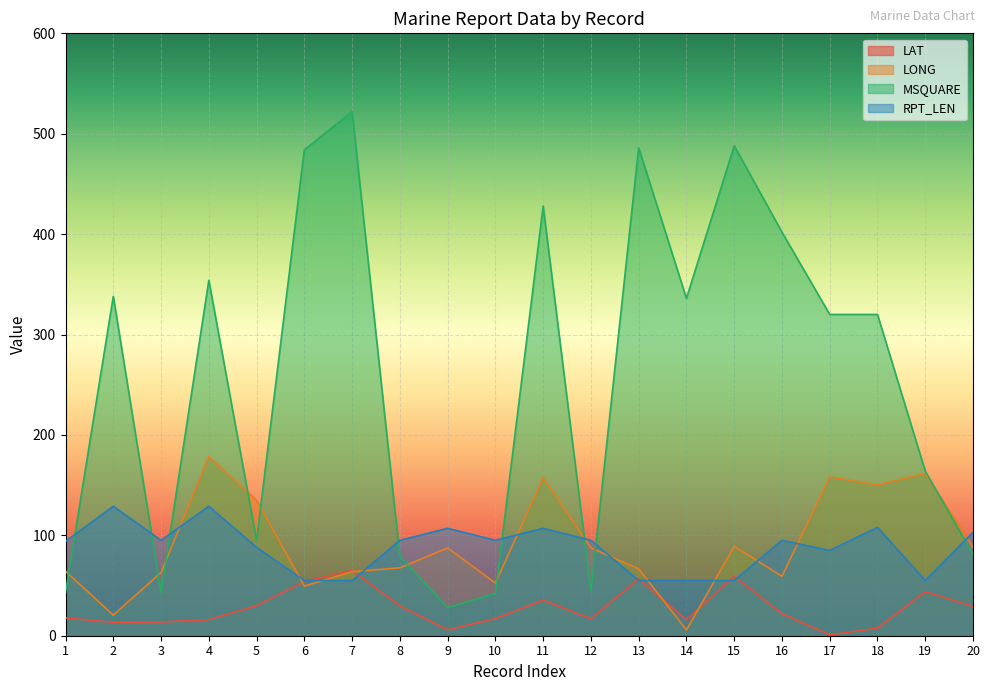

Is it true that MSQUARE equals 115.8 at 11?

False